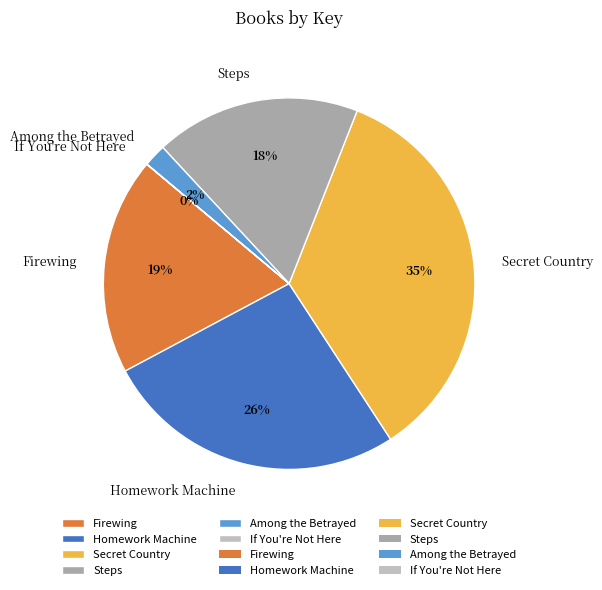

The Among the Betrayed slice represents 2% of the pie. True or false?

True